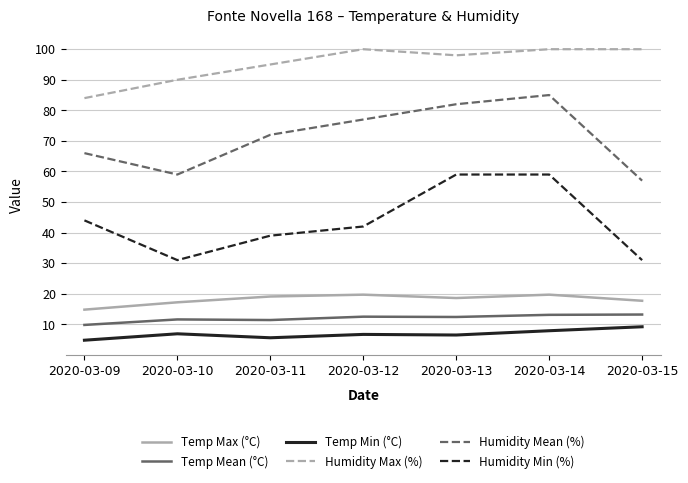

How many values in the Humidity Max (%) series are below 98?

3